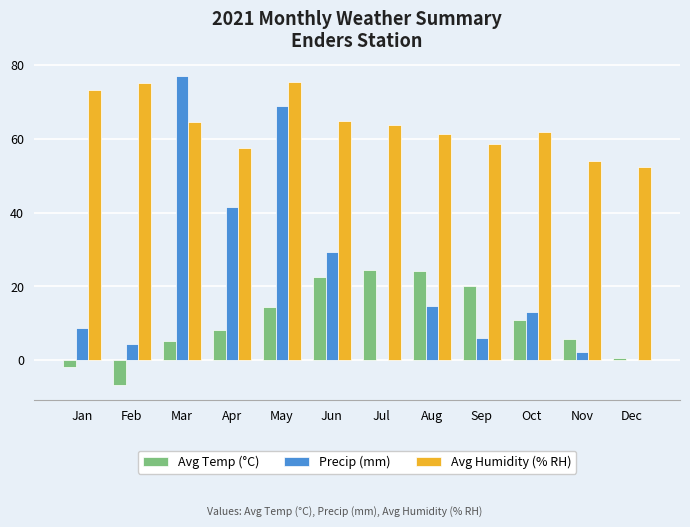

Which series changed the most between Apr and Sep?

Precip (mm)